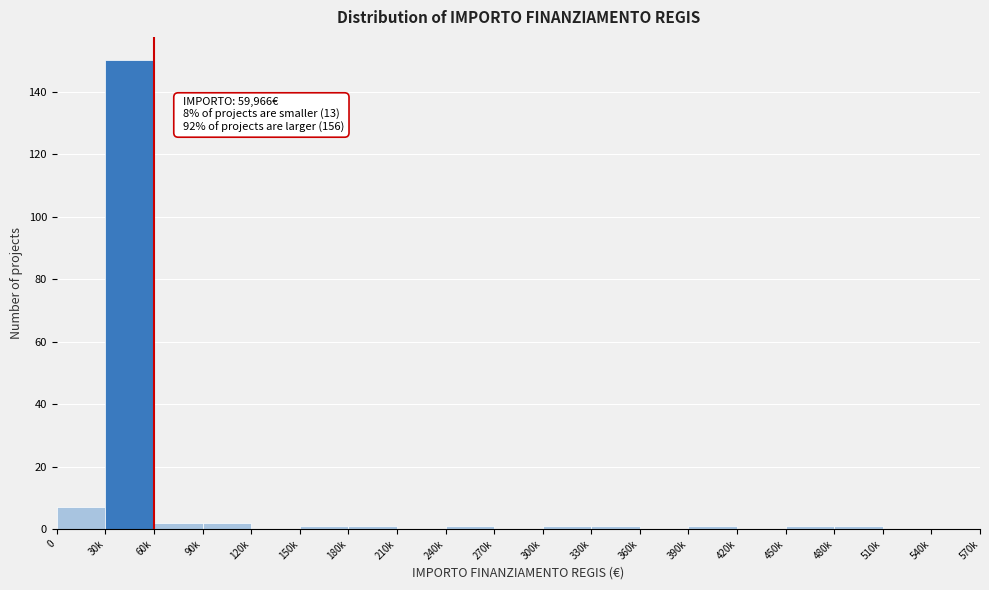

Reading left to right, transcribe all the data shown in this chart.

0=7	30k=150	60k=2	90k=2	120k=0	150k=1	180k=1	210k=0	240k=1	270k=0	300k=1	330k=1	360k=0	390k=1	420k=0	450k=1	480k=1	510k=0	540k=0